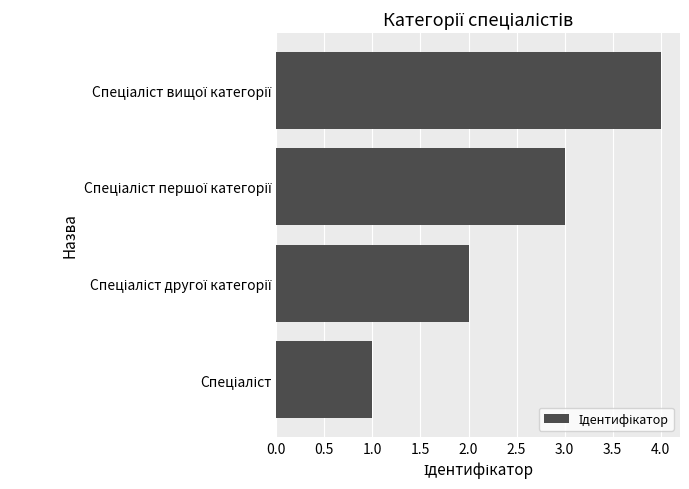

What is the difference between the maximum and minimum values?

3